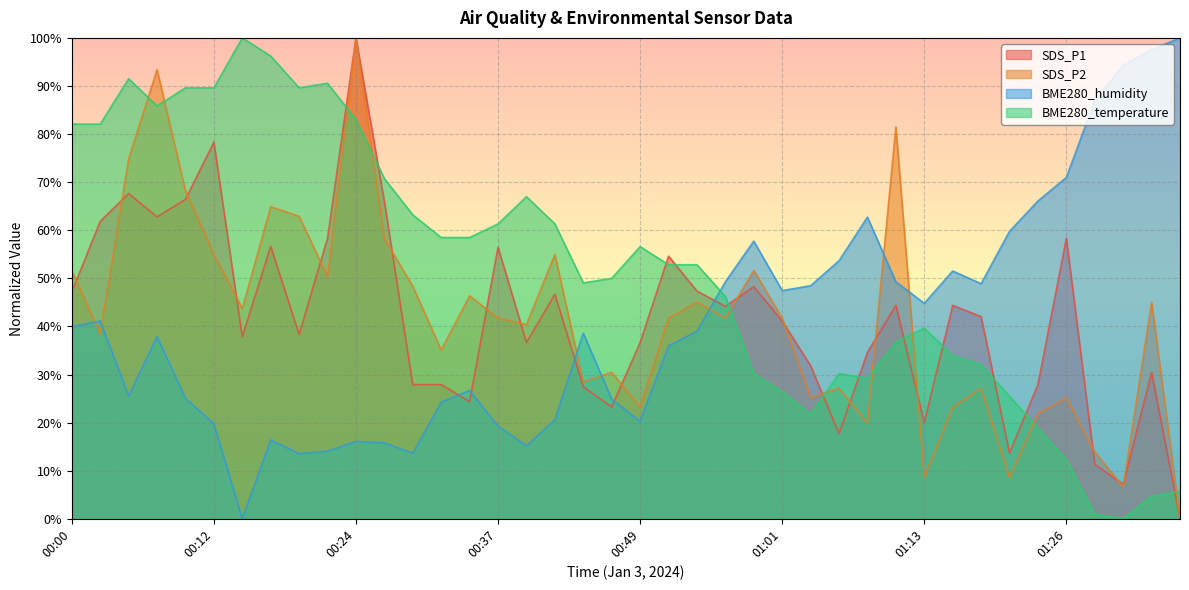

True or false: BME280_humidity has more than 0 interior local peaks.

True